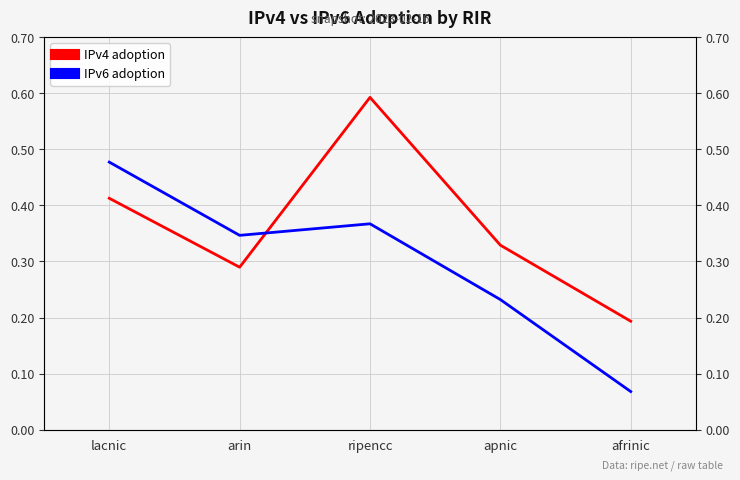

Reading left to right, transcribe all the data shown in this chart.

IPv4 adoption: 0.4	0.3	0.6	0.3	0.2
IPv6 adoption: 0.5	0.3	0.4	0.2	0.1